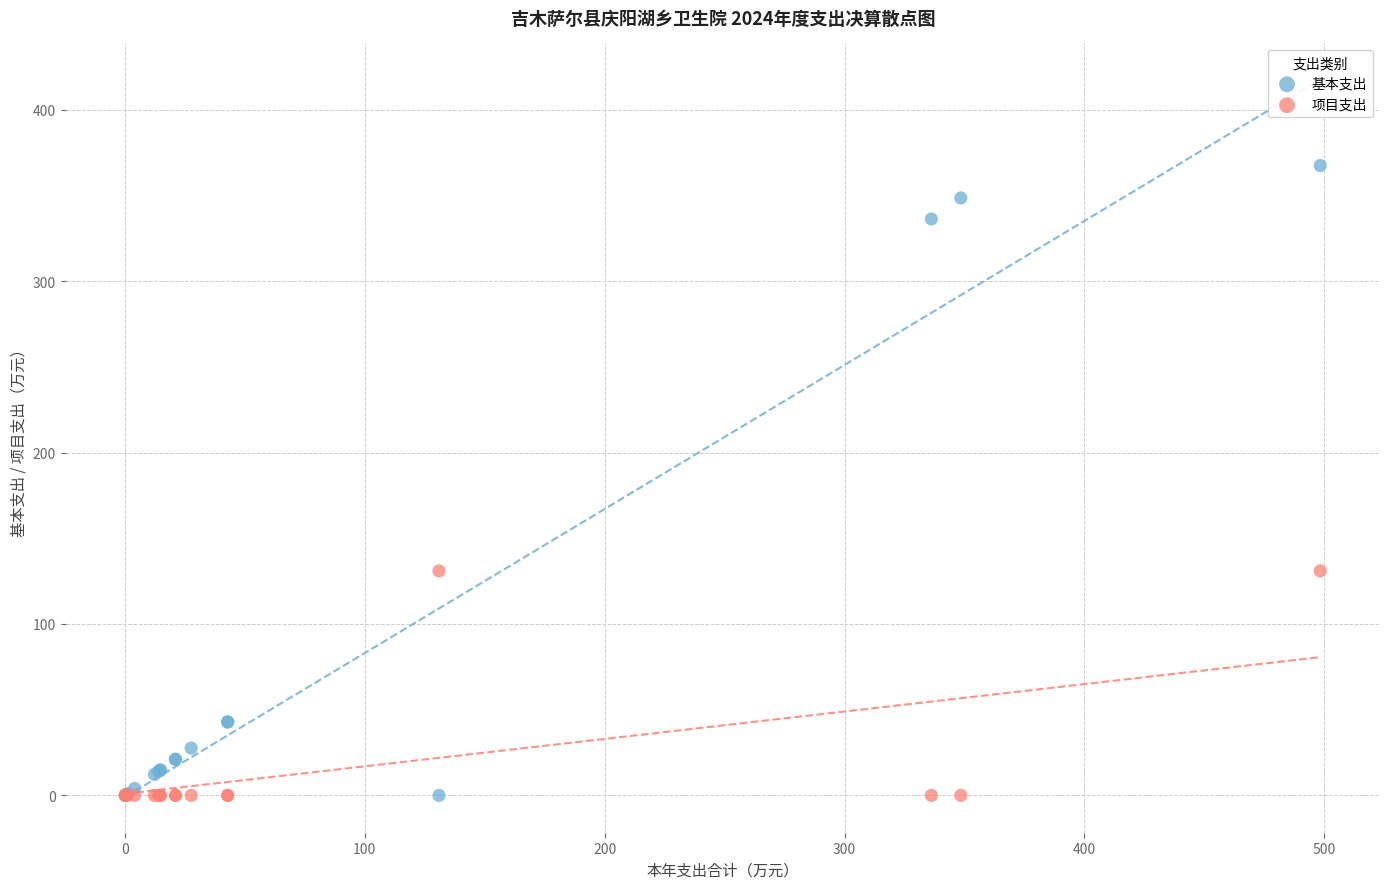

Which series has the widest spread of Y values?

基本支出